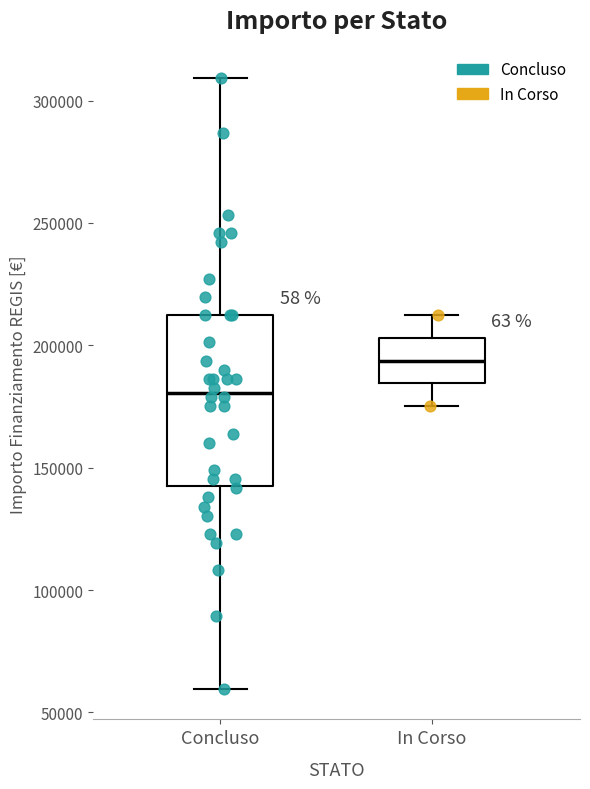

Reading left to right, read every box against the y-axis: the position of its median line, the range the box covers, and the ends of its whiskers. The values are not printed on the chart, so give them approximately, as read against the axis.

Concluso: median 180000, box 145000 to 210000, whiskers 60000 to 310000
In Corso: median 195000, box 185000 to 205000, whiskers 175000 to 210000